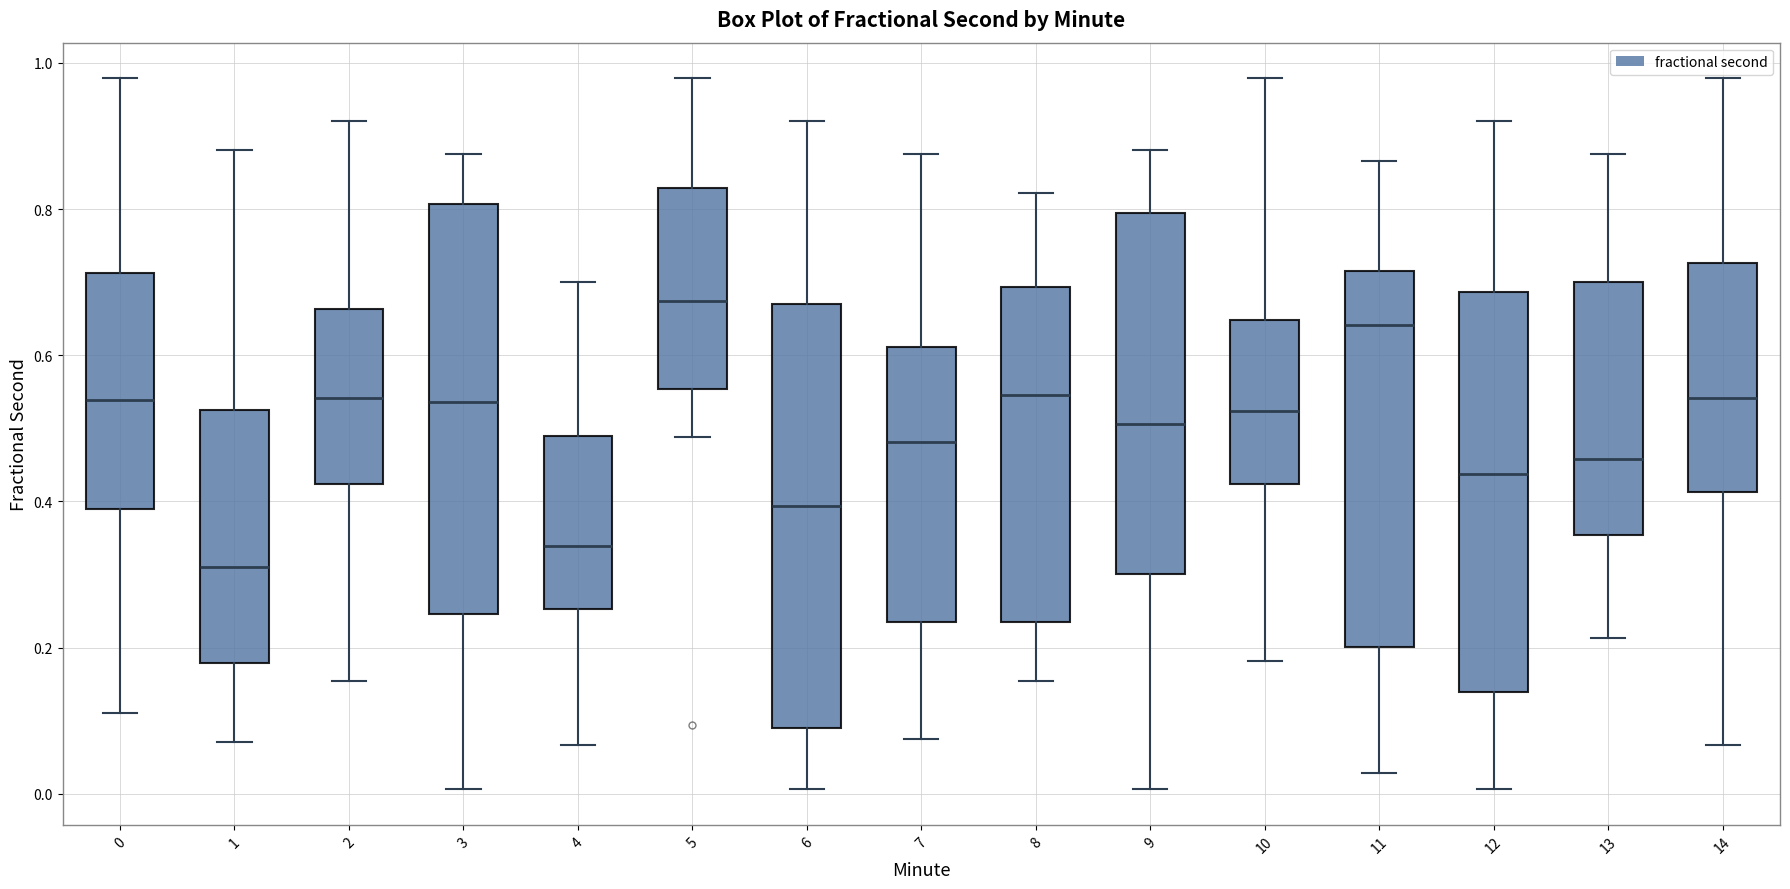

Where is the lower edge of the box at x = 1 on the y-axis? The values are not printed on the chart, so give them approximately, as read against the axis.

0.18